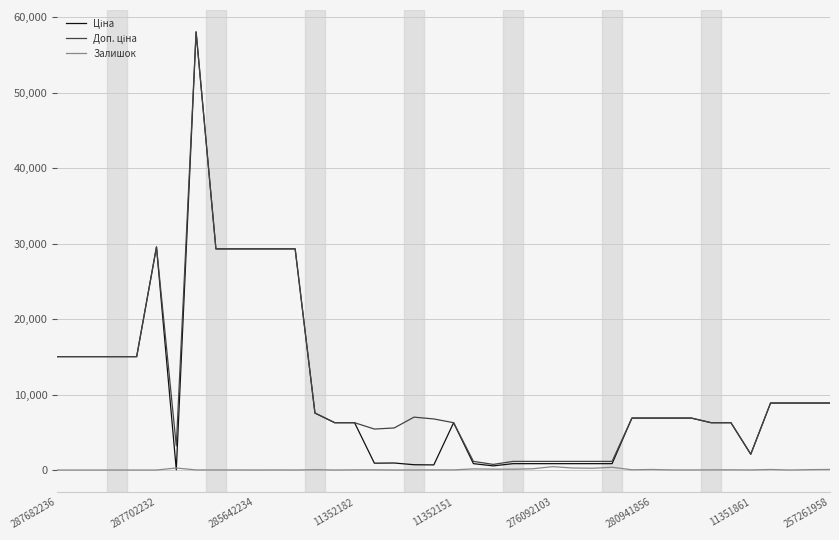

What is the greatest value displayed?

58037.0